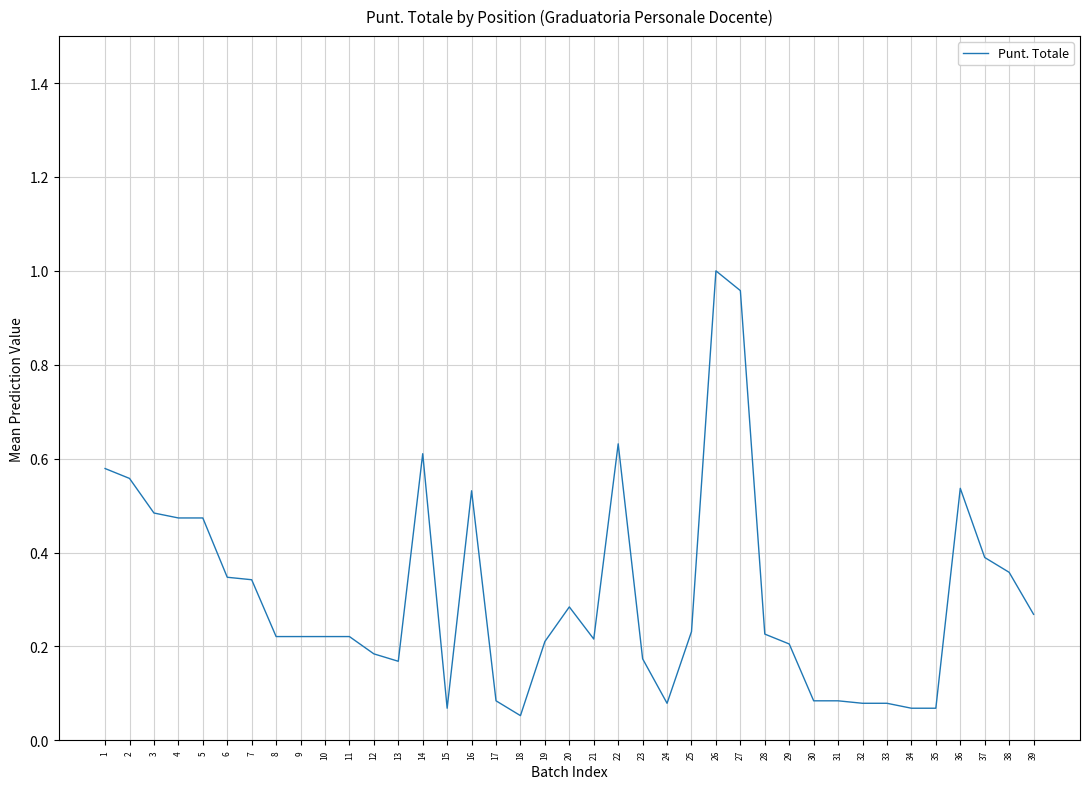

What is the change in value from 8 to 36?

+0.3